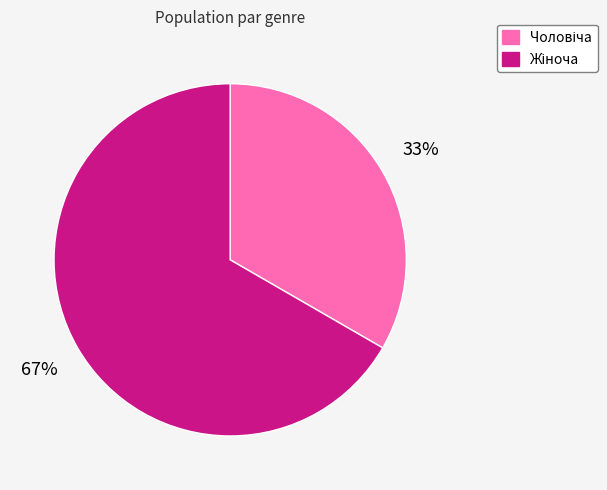

How many segments does this pie chart have?

2